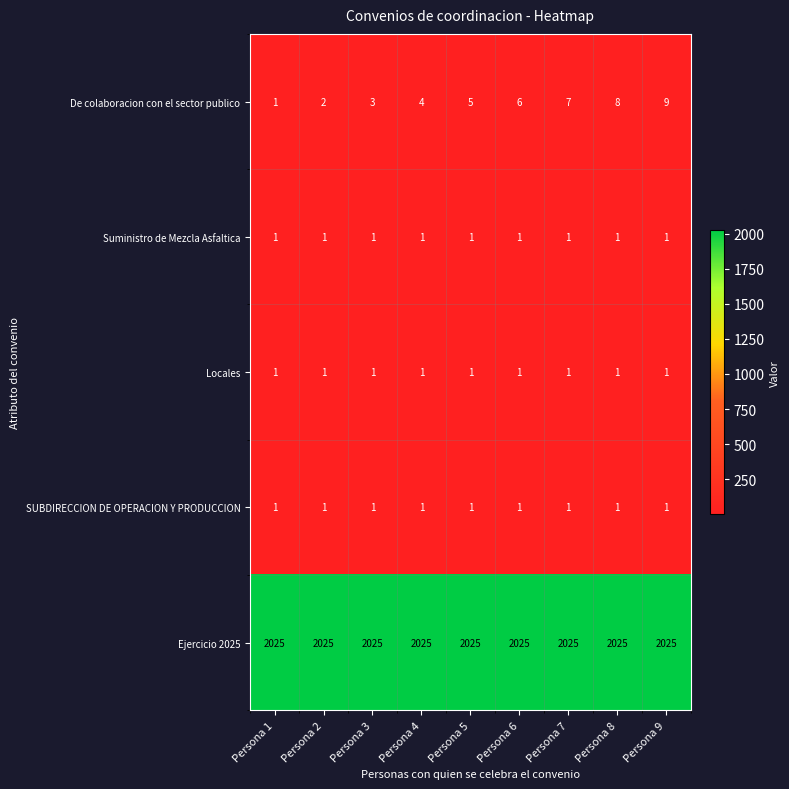

Which series has the widest spread of values?

De colaboracion con el sector publico